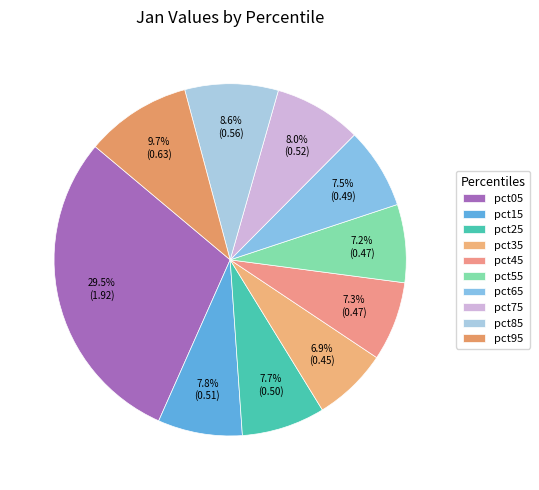

To the nearest percent, what is the difference between the largest and smallest slice percentages?

23%